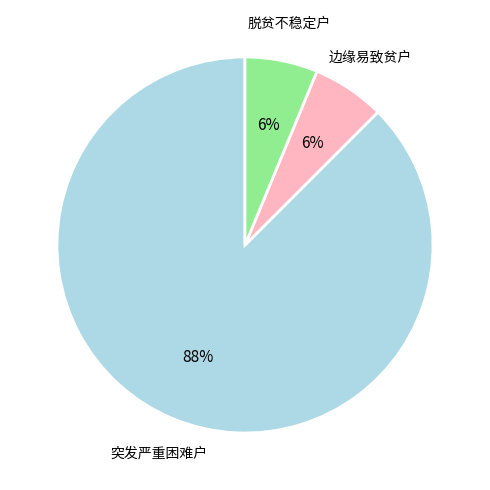

Is there a majority slice in this chart?

Yes